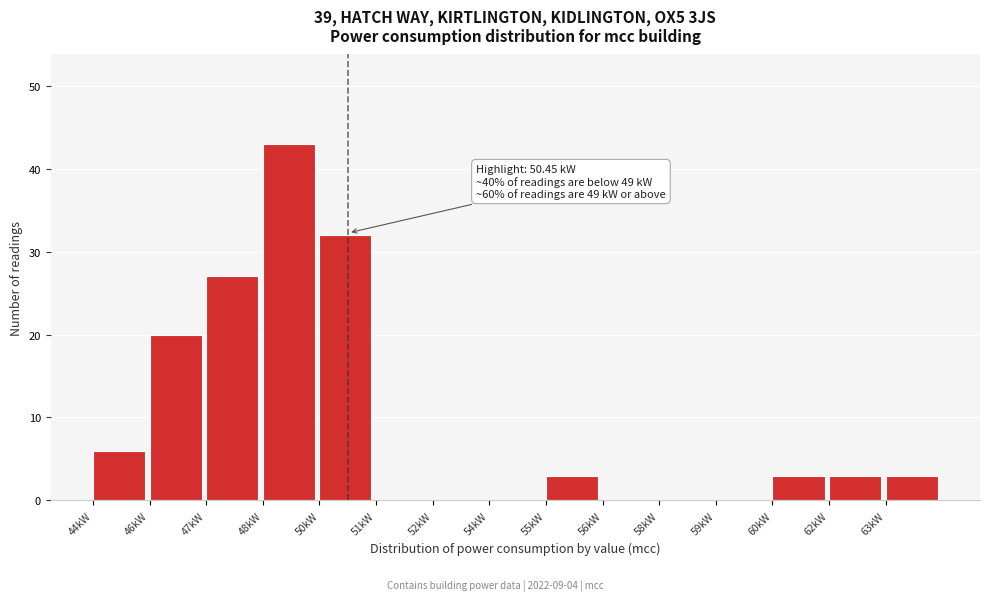

Reading left to right, transcribe all the data shown in this chart.

44kW=6	46kW=20	47kW=27	48kW=43	50kW=32	51kW=0	52kW=0	54kW=0	55kW=3	56kW=0	58kW=0	59kW=0	60kW=3	62kW=3	63kW=3